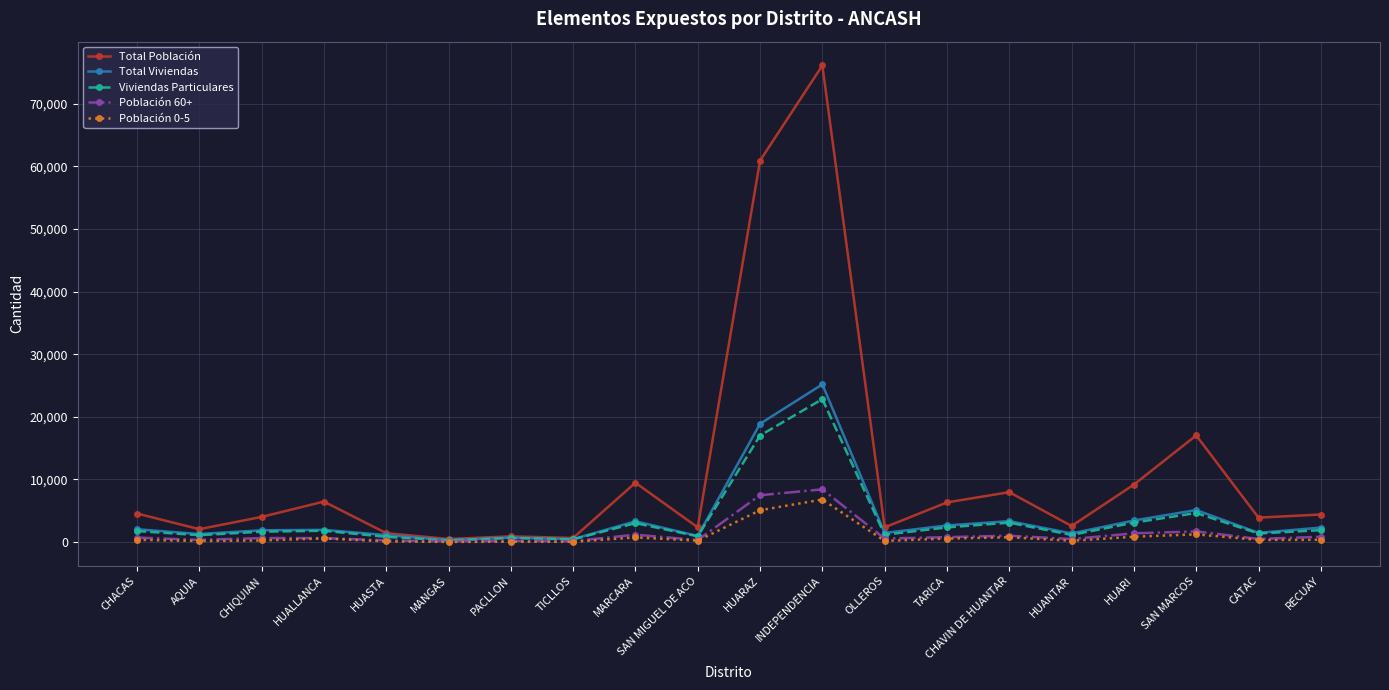

What is the value of the Total Población point at the 1st from the left?

4563